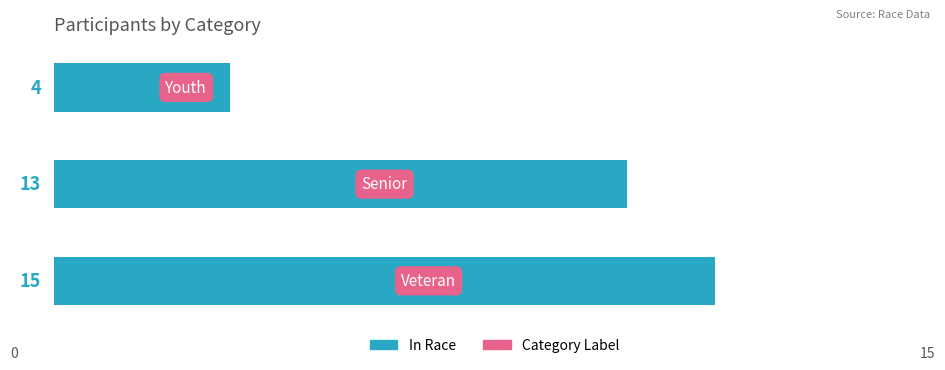

Count the values in the range 4 to 15.

3